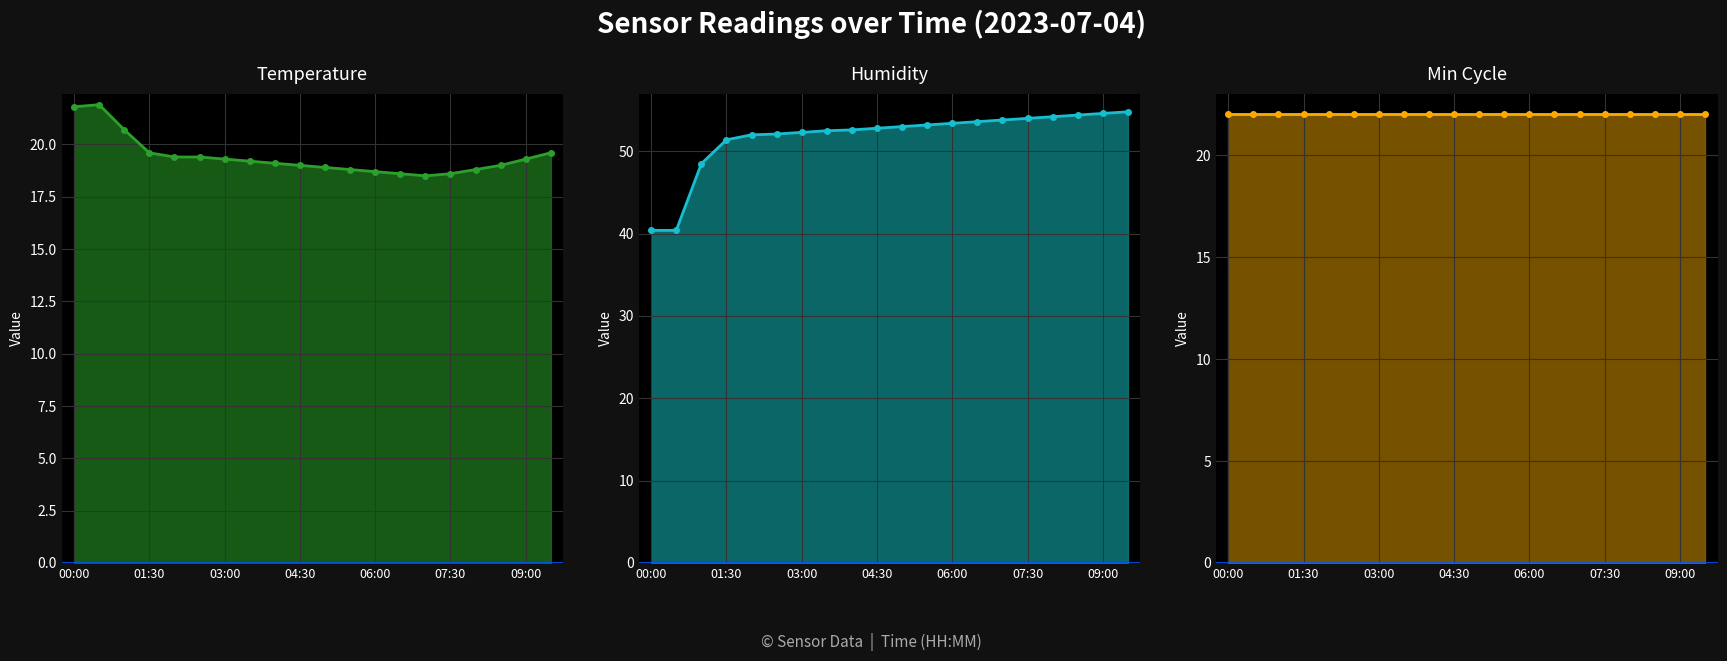

How many data points in Humidity are less than 53?

10